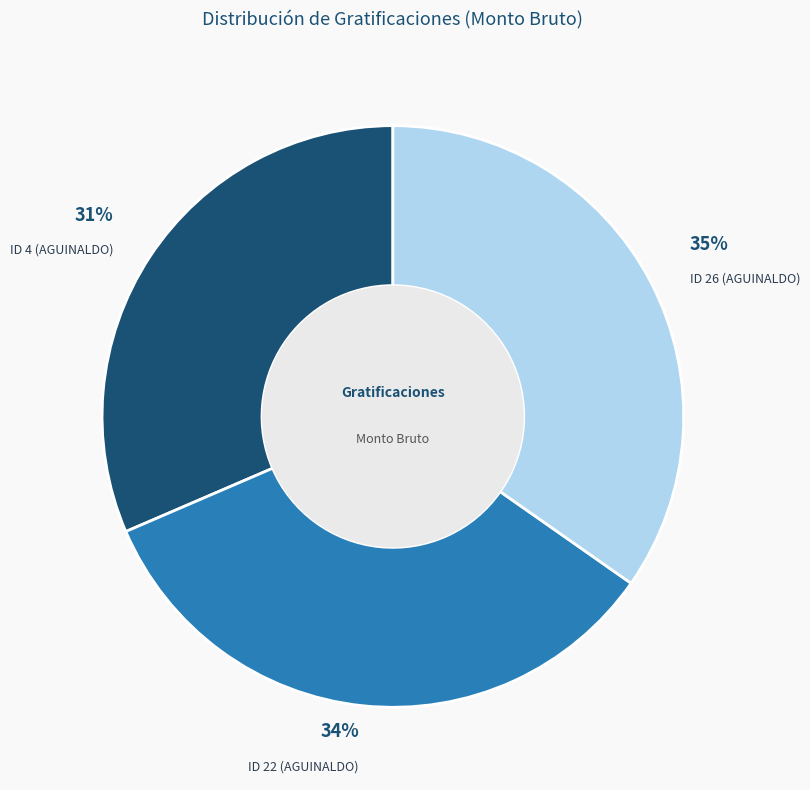

To the nearest percent, what is the average slice percentage?

33%